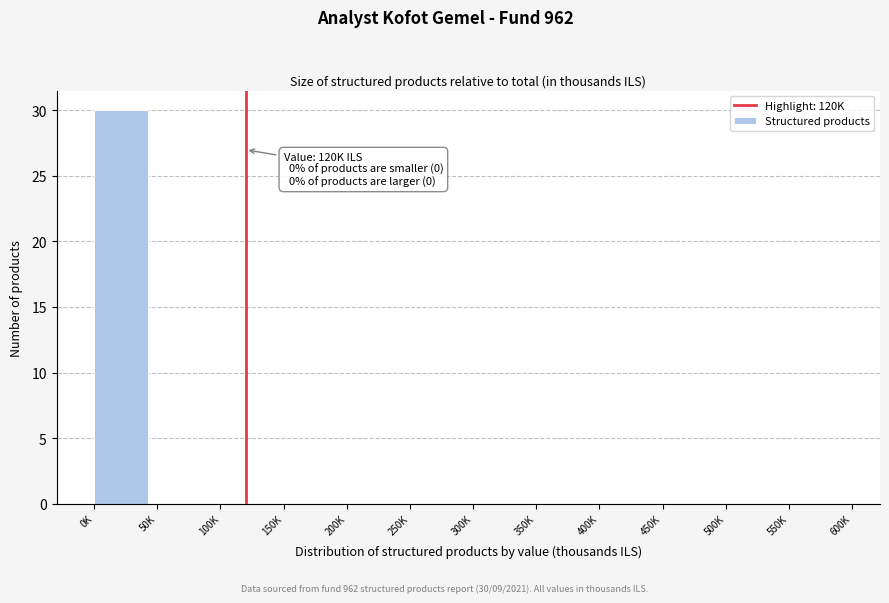

Reading left to right, extract all data points from this chart.

0K=30	50K=0	100K=0	150K=0	200K=0	250K=0	300K=0	350K=0	400K=0	450K=0	500K=0	550K=0